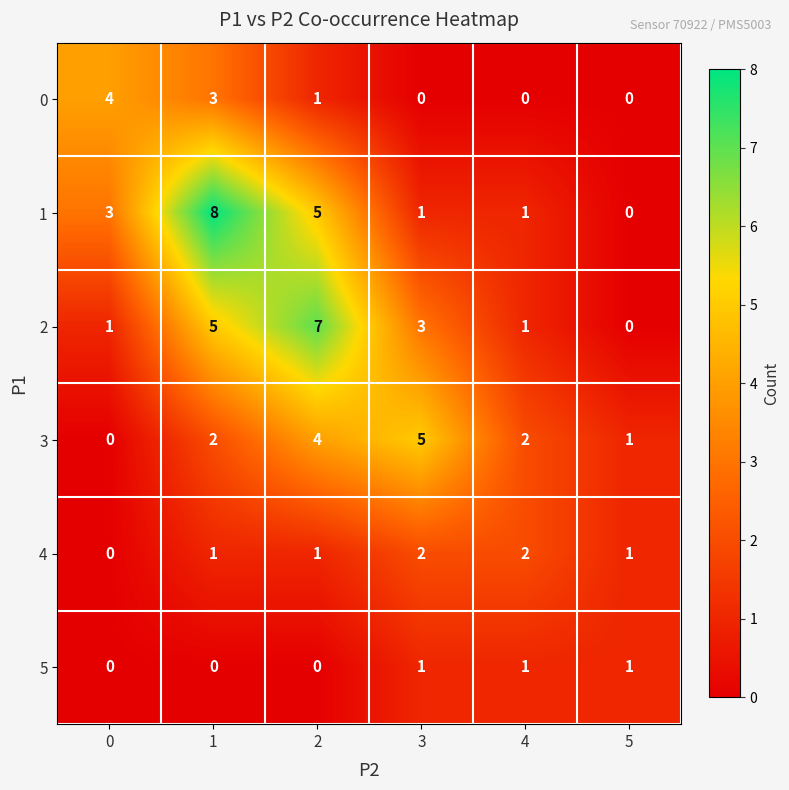

At which category is the sum across all series the highest?

1